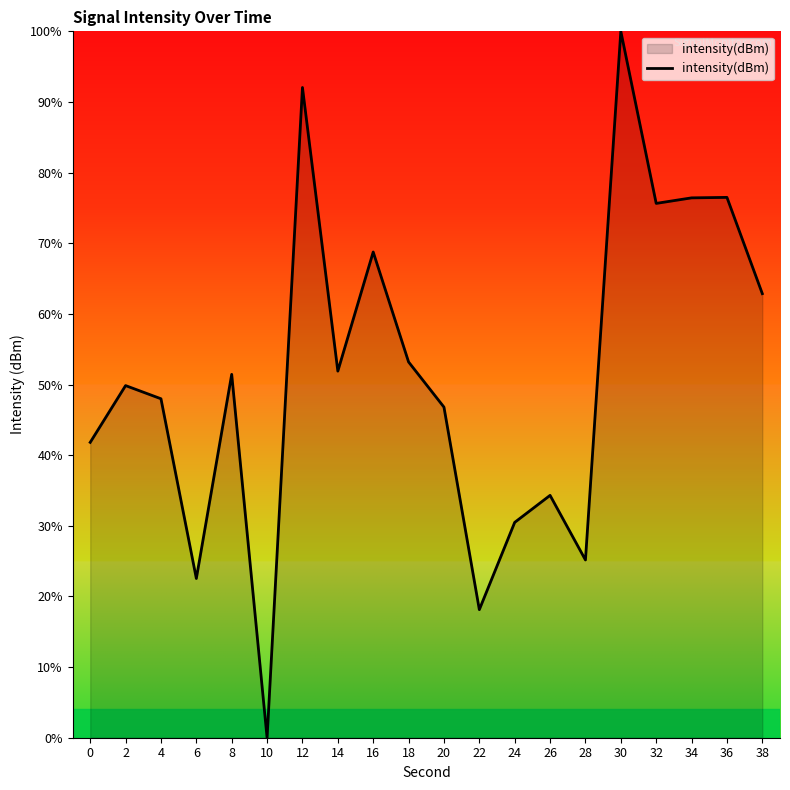

At which category does the data reach its first local peak?

2